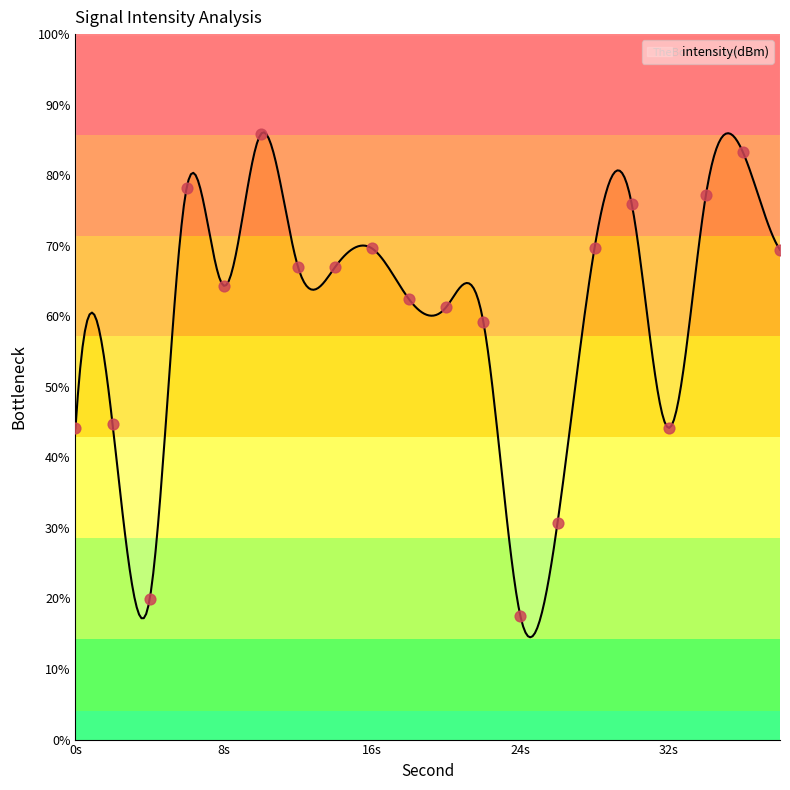

What is the highest value of the intensity(dBm) series?

86.1